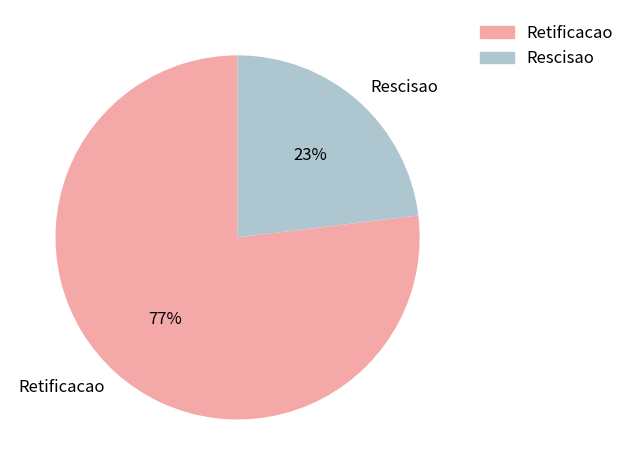

What is the largest slice in the pie chart?

Retificacao